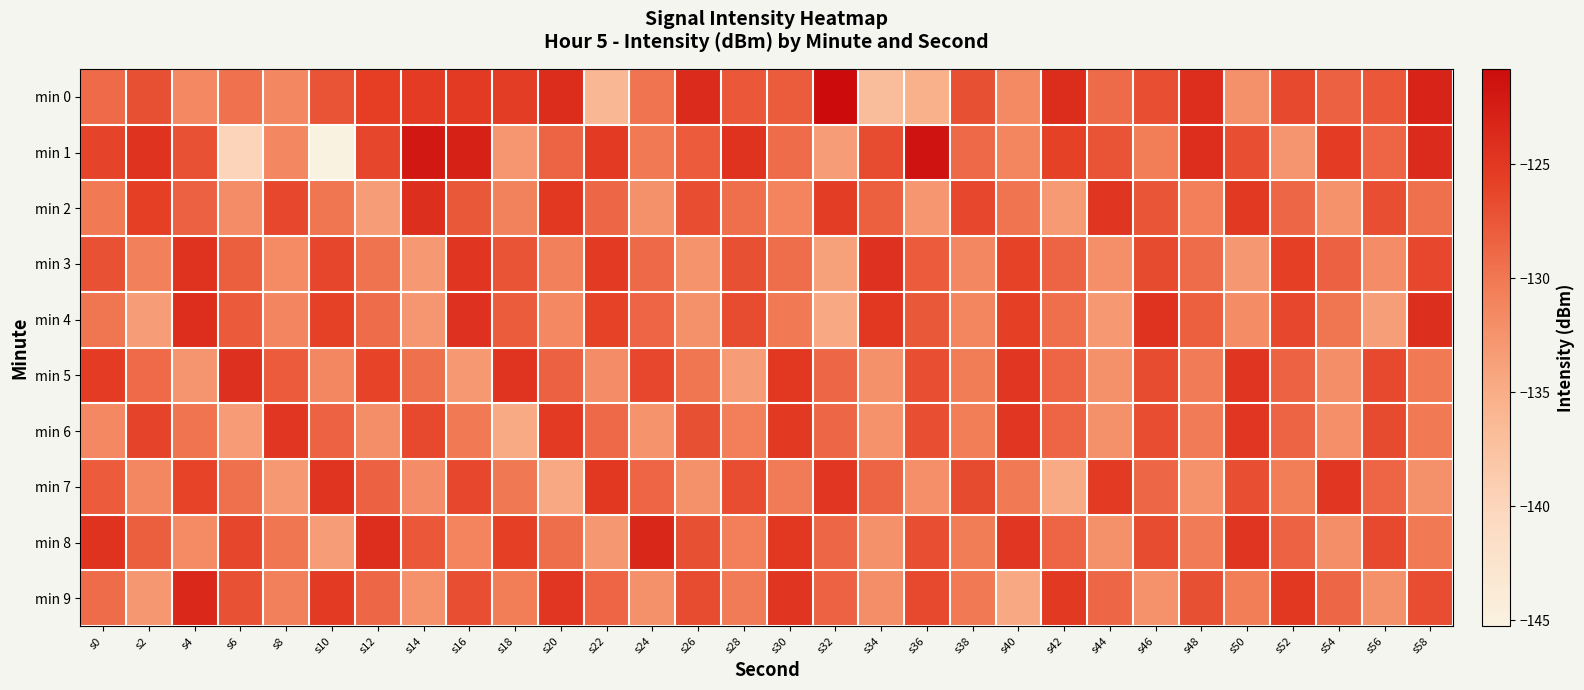

At how many categories does at least one series exceed -130?

30